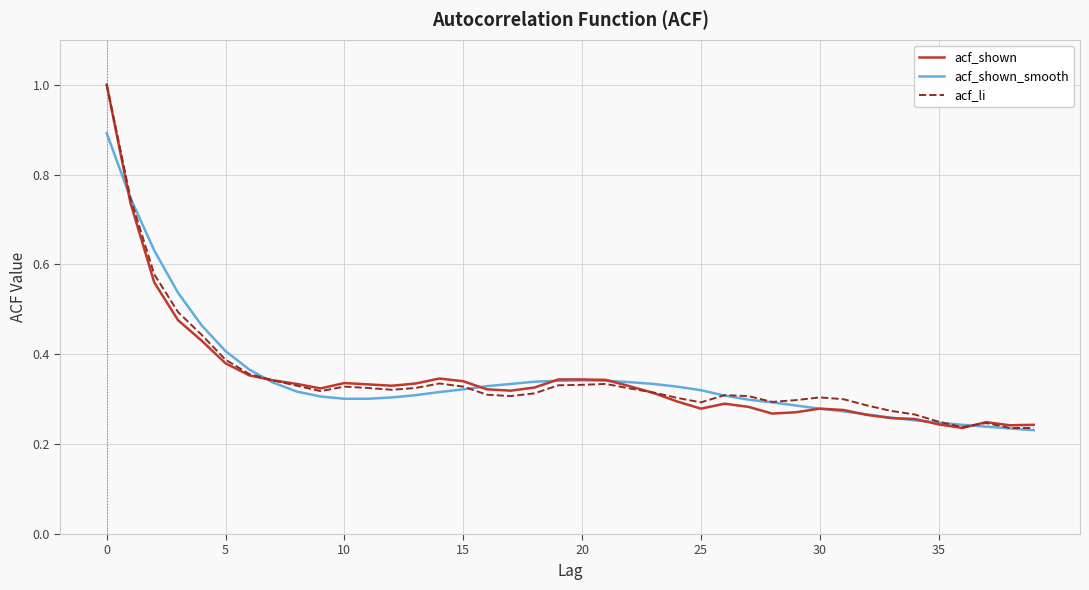

What is the greatest value displayed?

1.0